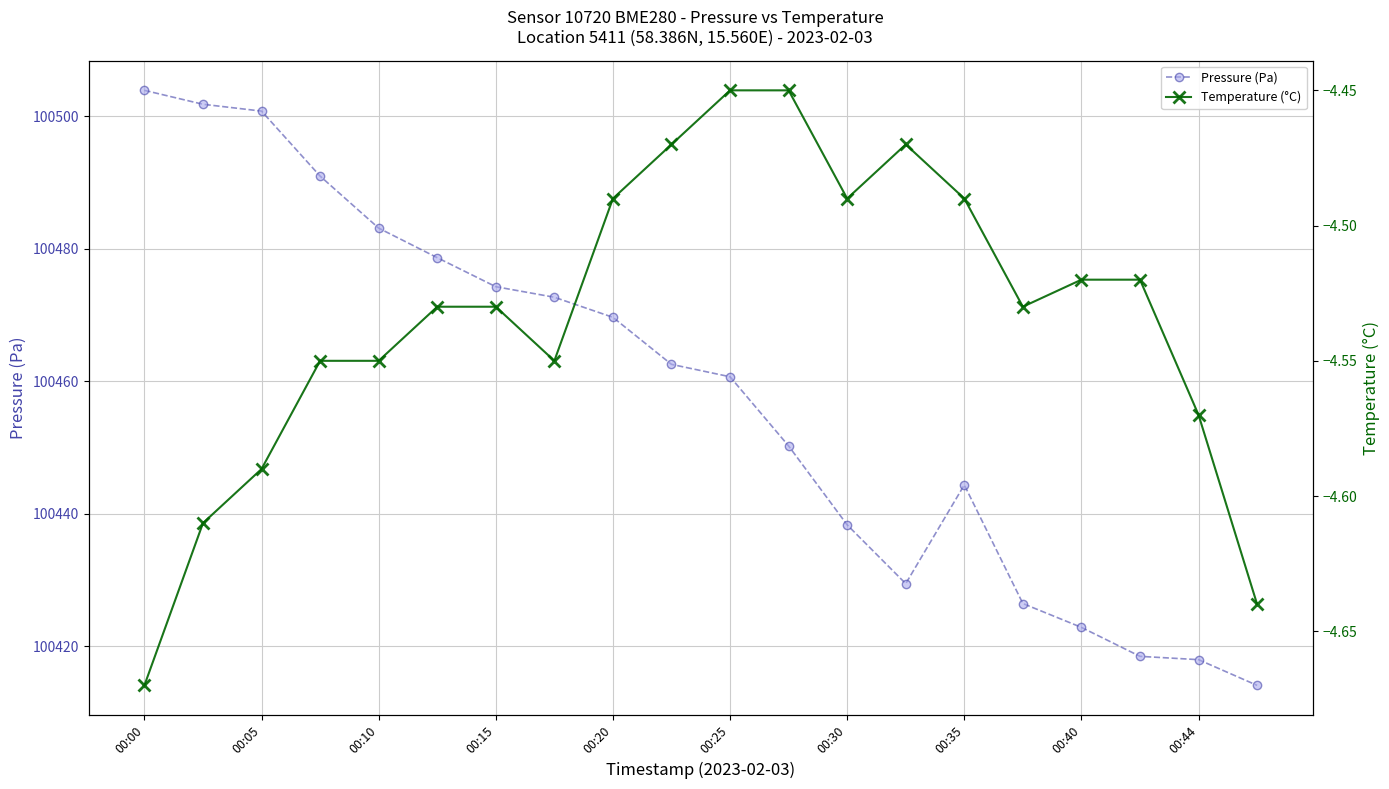

True or false: Pressure (Pa) and Temperature (°C) cross at least once.

False